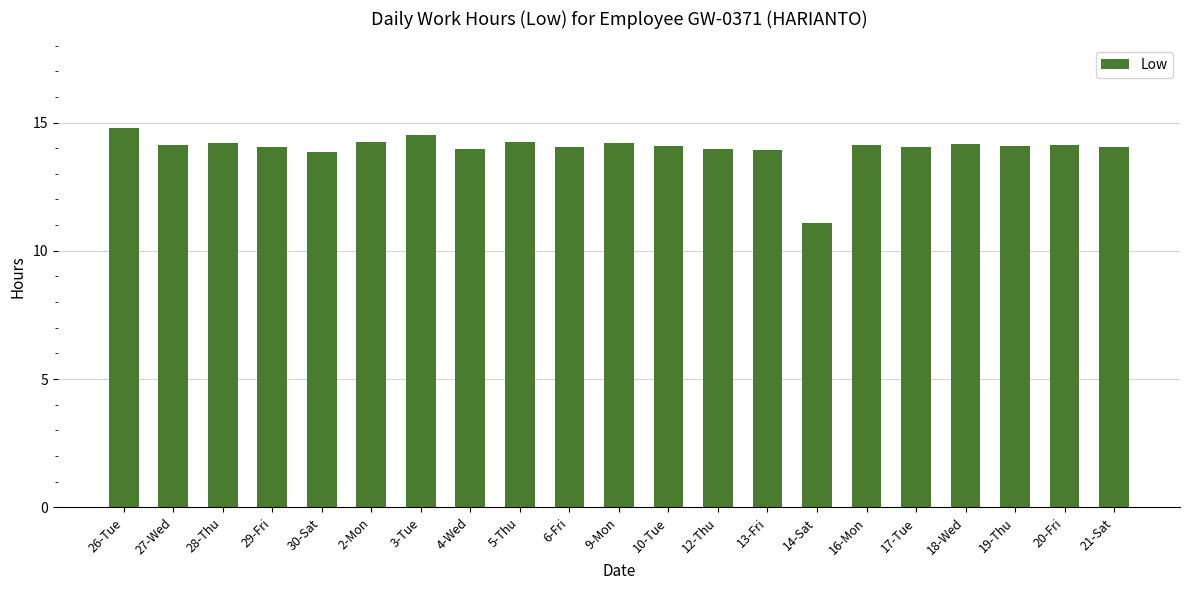

Which category has the highest value across all series?

26-Tue